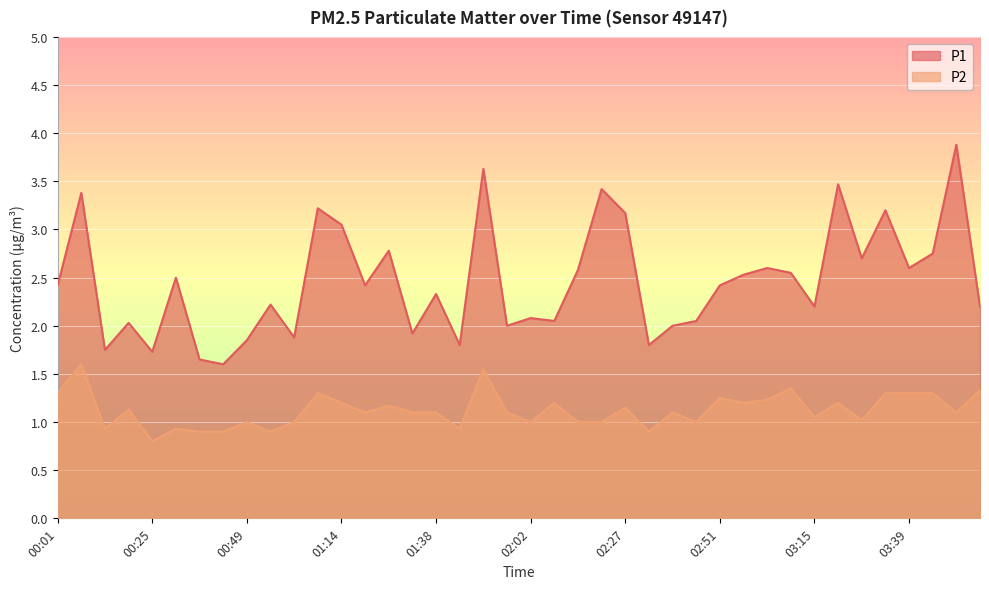

Is it true that P1 equals 1.9 at 01:02?

True